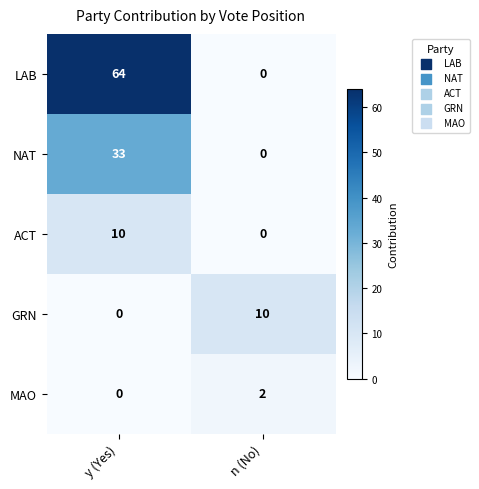

True or false: LAB has a value of 64 at y (Yes).

True